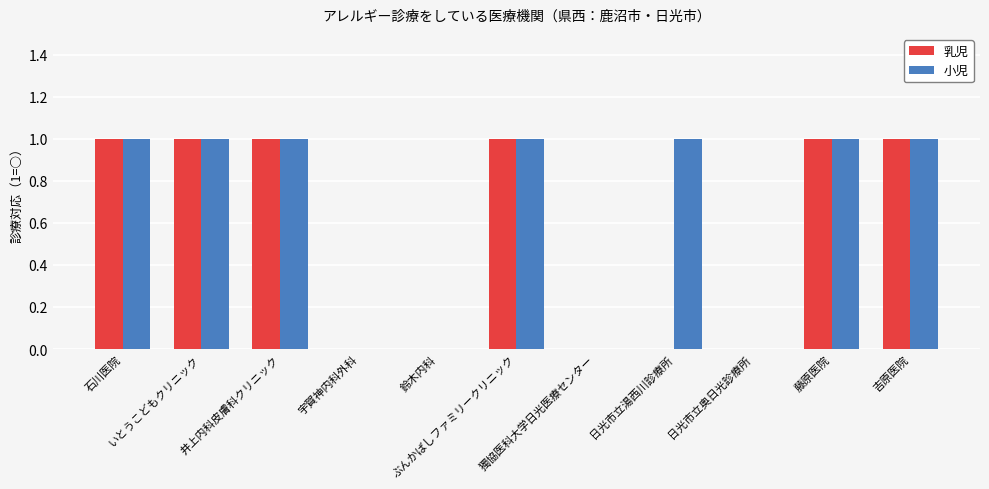

Between いとうこどもクリニック and 日光市立湯西川診療所, which series saw the biggest shift?

乳児